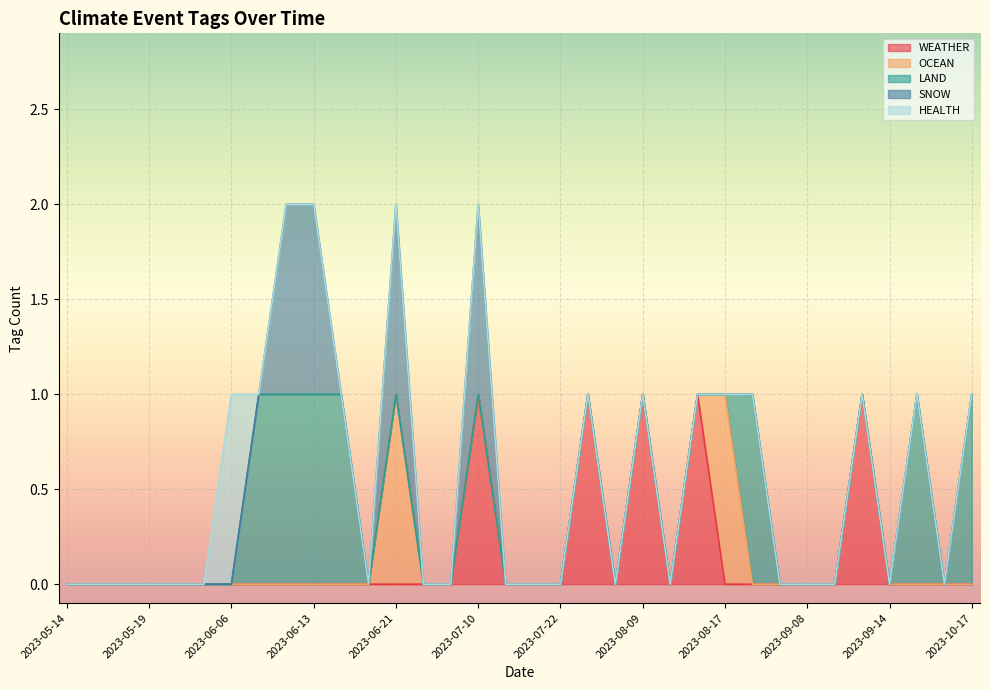

True or false: OCEAN and SNOW cross at least once.

False